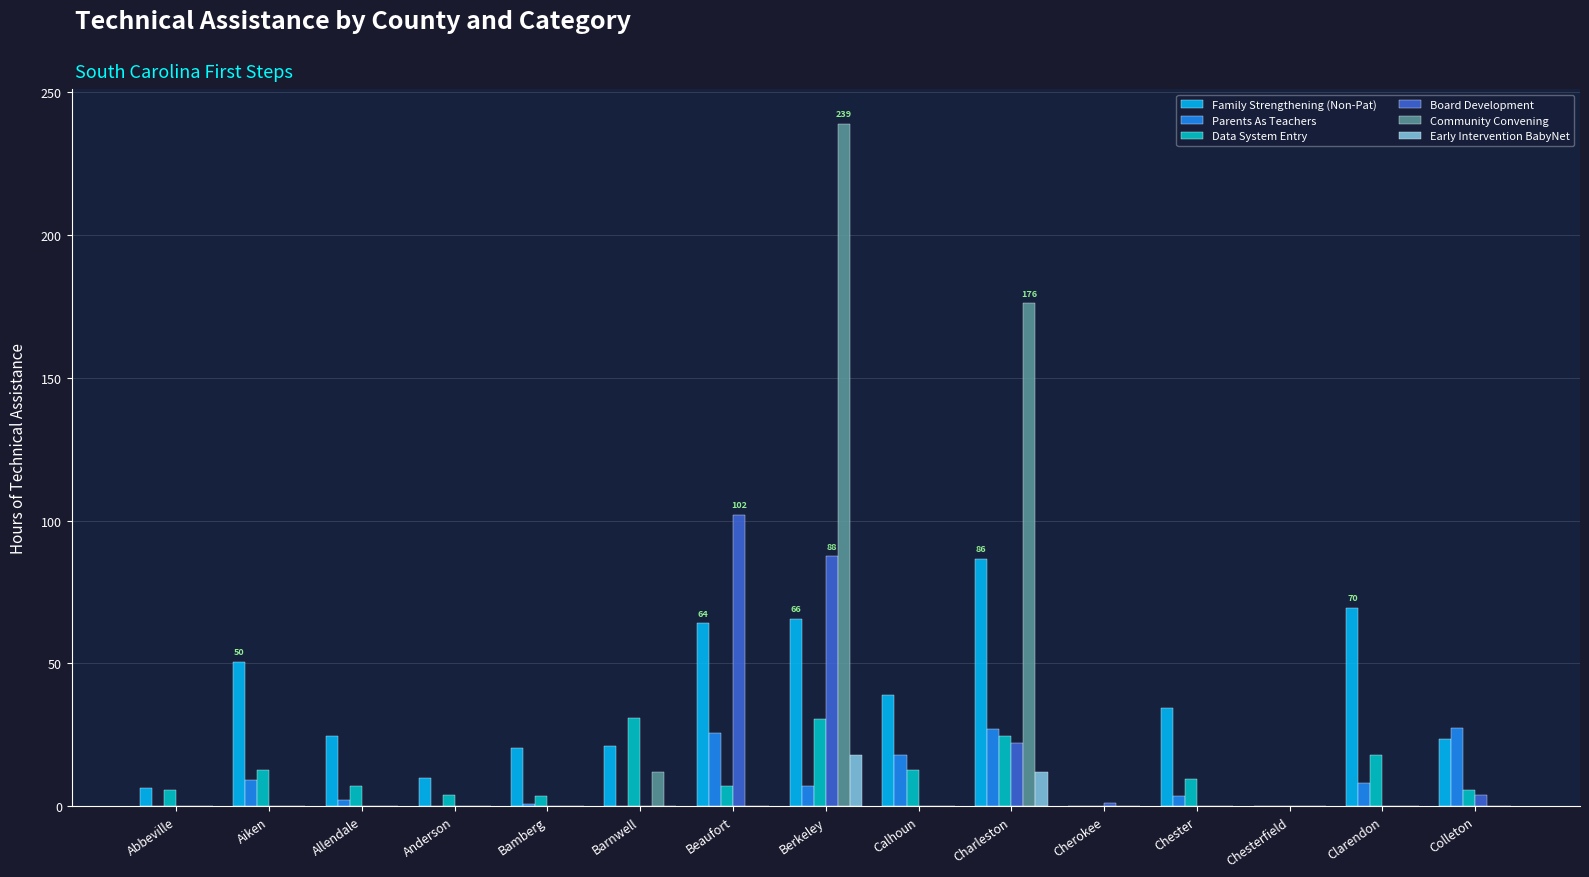

Between Allendale and Barnwell, which series saw the biggest shift?

Data System Entry